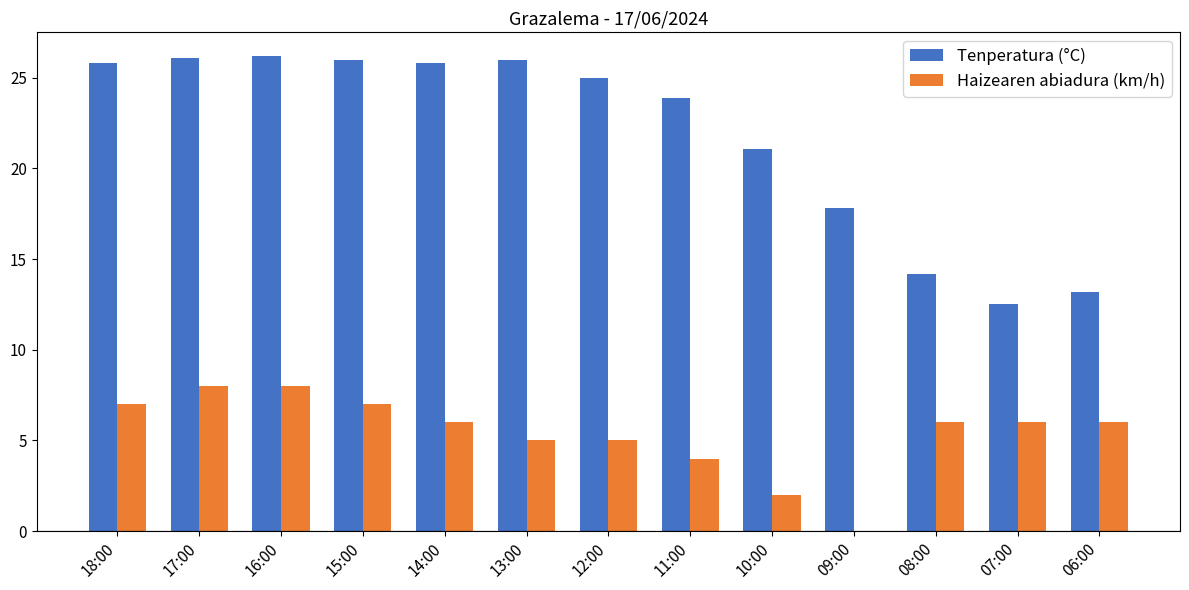

How many positive values does the Haizearen abiadura (km/h) series have?

12